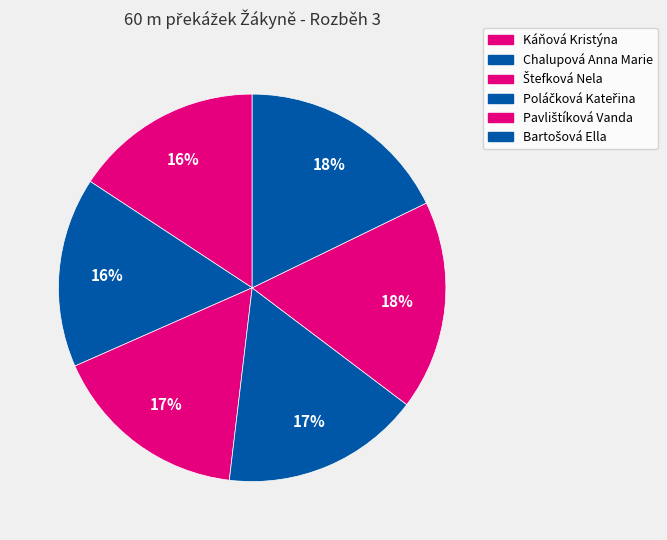

Is there a majority slice in this chart?

No